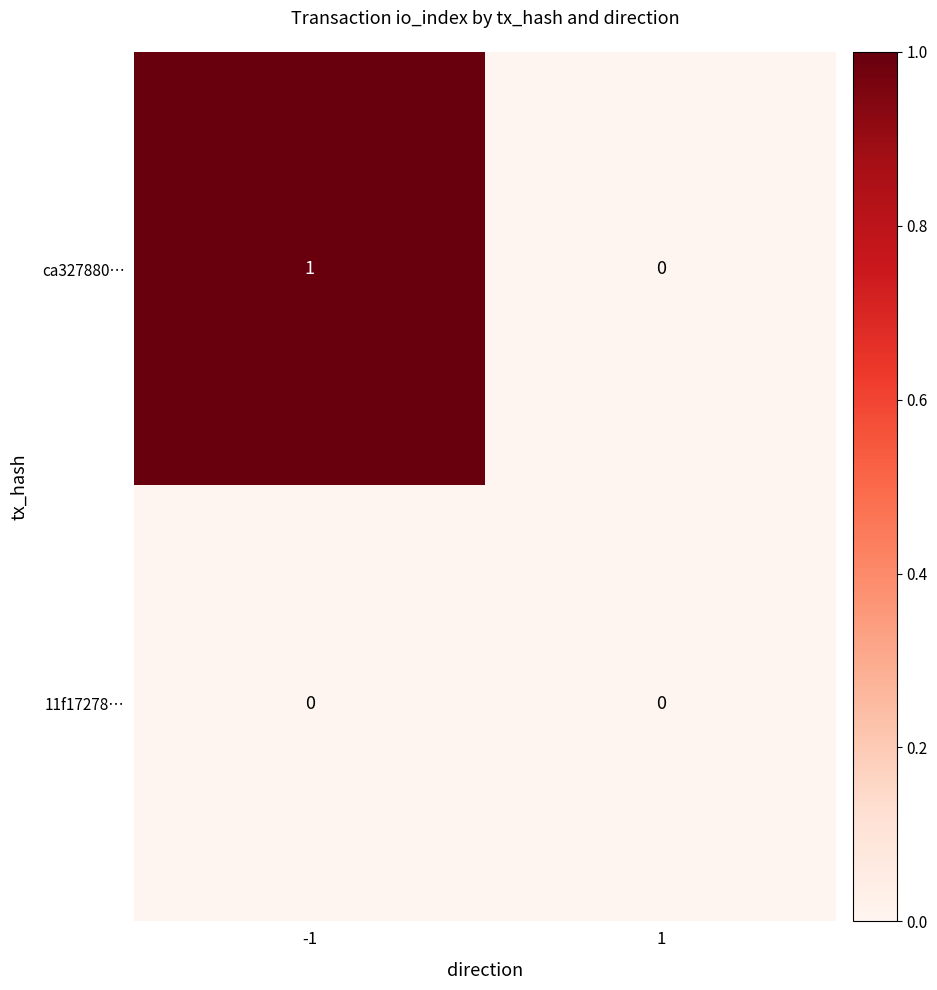

Is it true that 11f17278… equals 0 at -1?

True